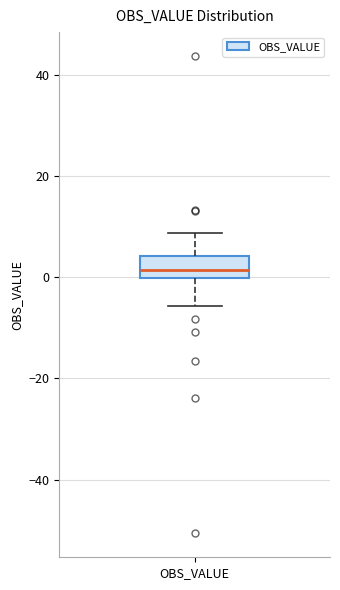

Transcribe this box plot: give where the median line is, the range the box spans, and where the two whiskers end, as read against the y-axis. The values are not printed on the chart, so give them approximately, as read against the axis.

median 2, box 0 to 4, whiskers -6 to 8